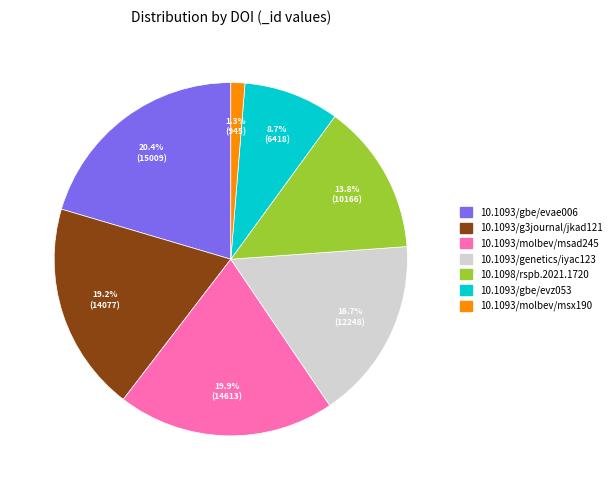

Is there a majority slice in this chart?

No